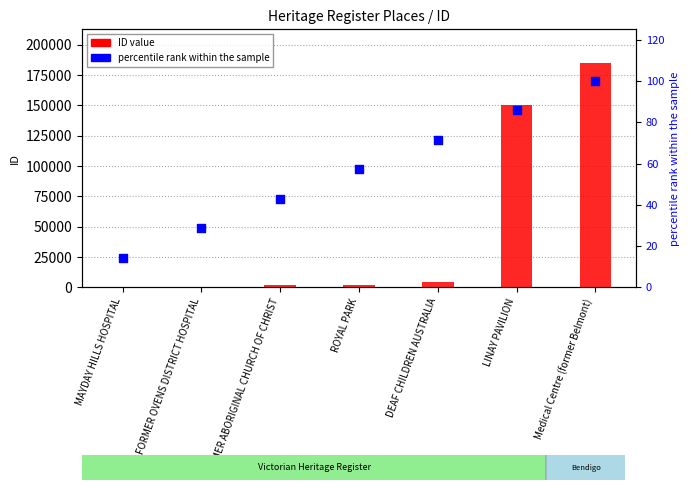

At how many categories does at least one series exceed 98334?

2